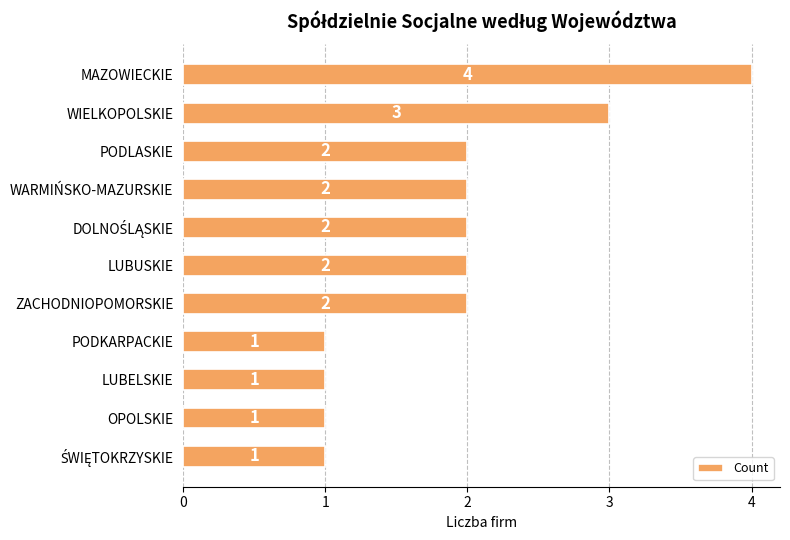

Approximately how many times larger is the value at WIELKOPOLSKIE compared to PODKARPACKIE?

3.0